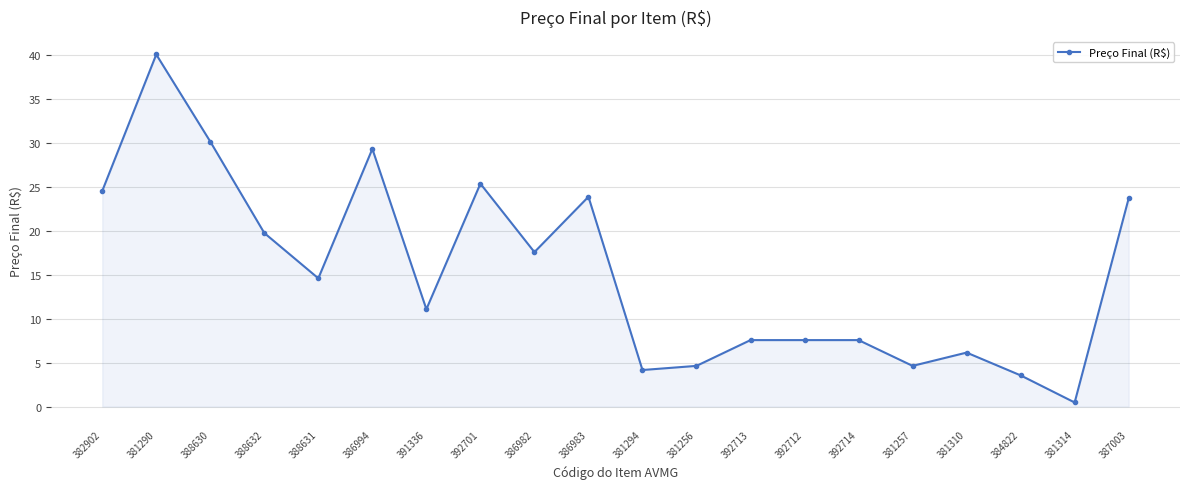

How many lines are shown in the chart?

1